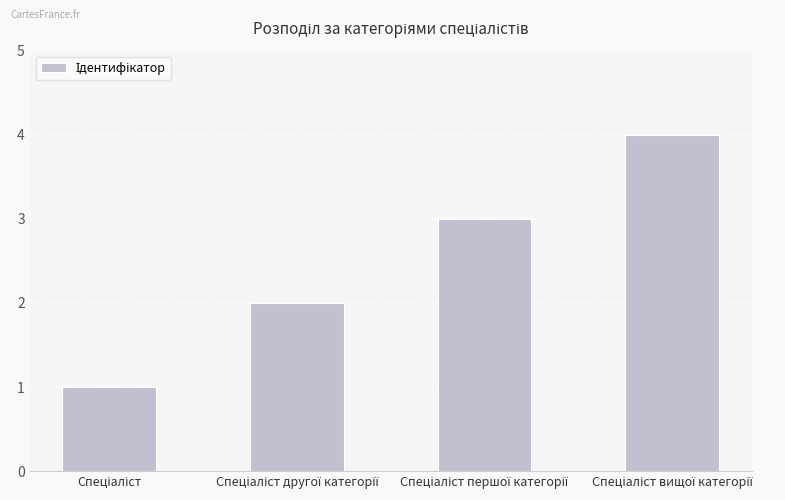

What is the difference between the second highest and minimum values?

2